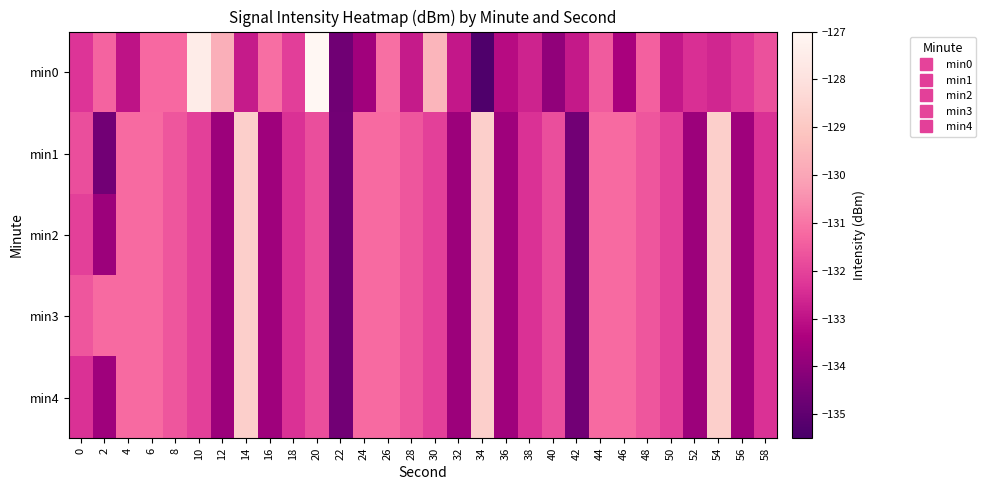

At which category is the sum across all series the highest?

54